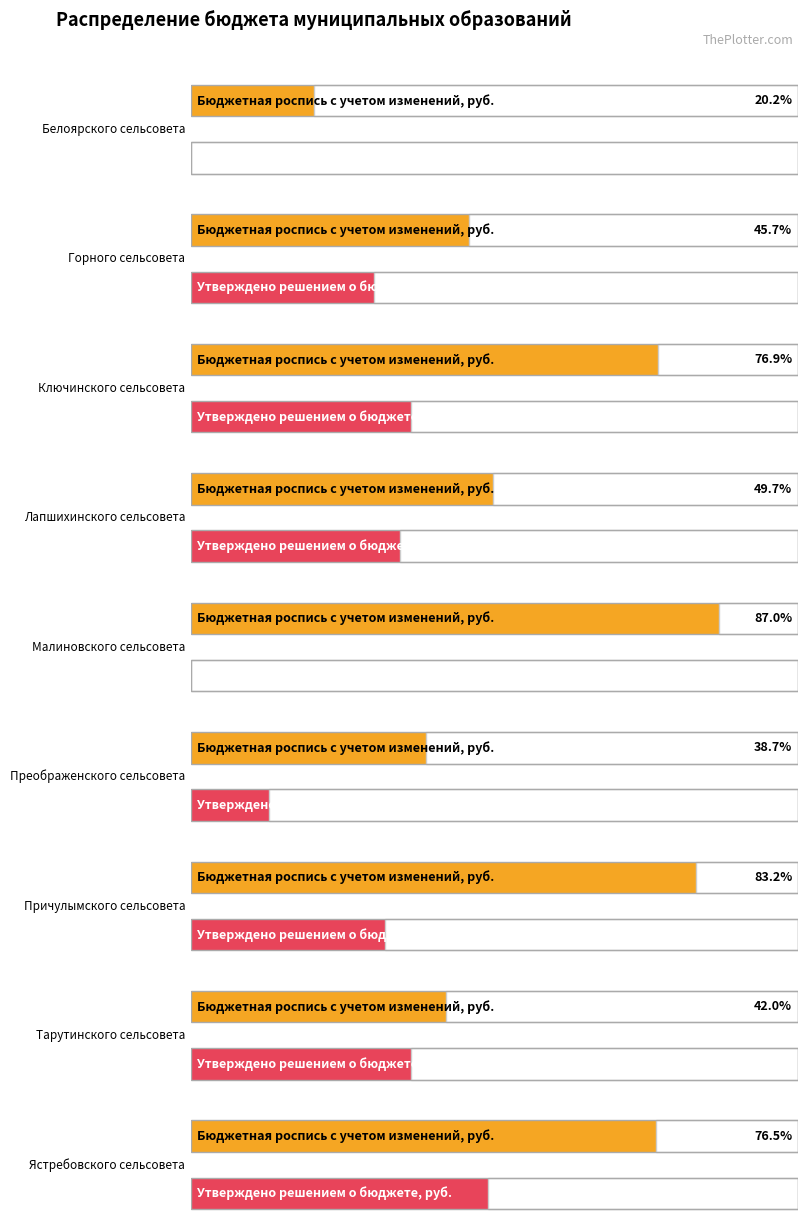

Are the bars horizontal?

Yes